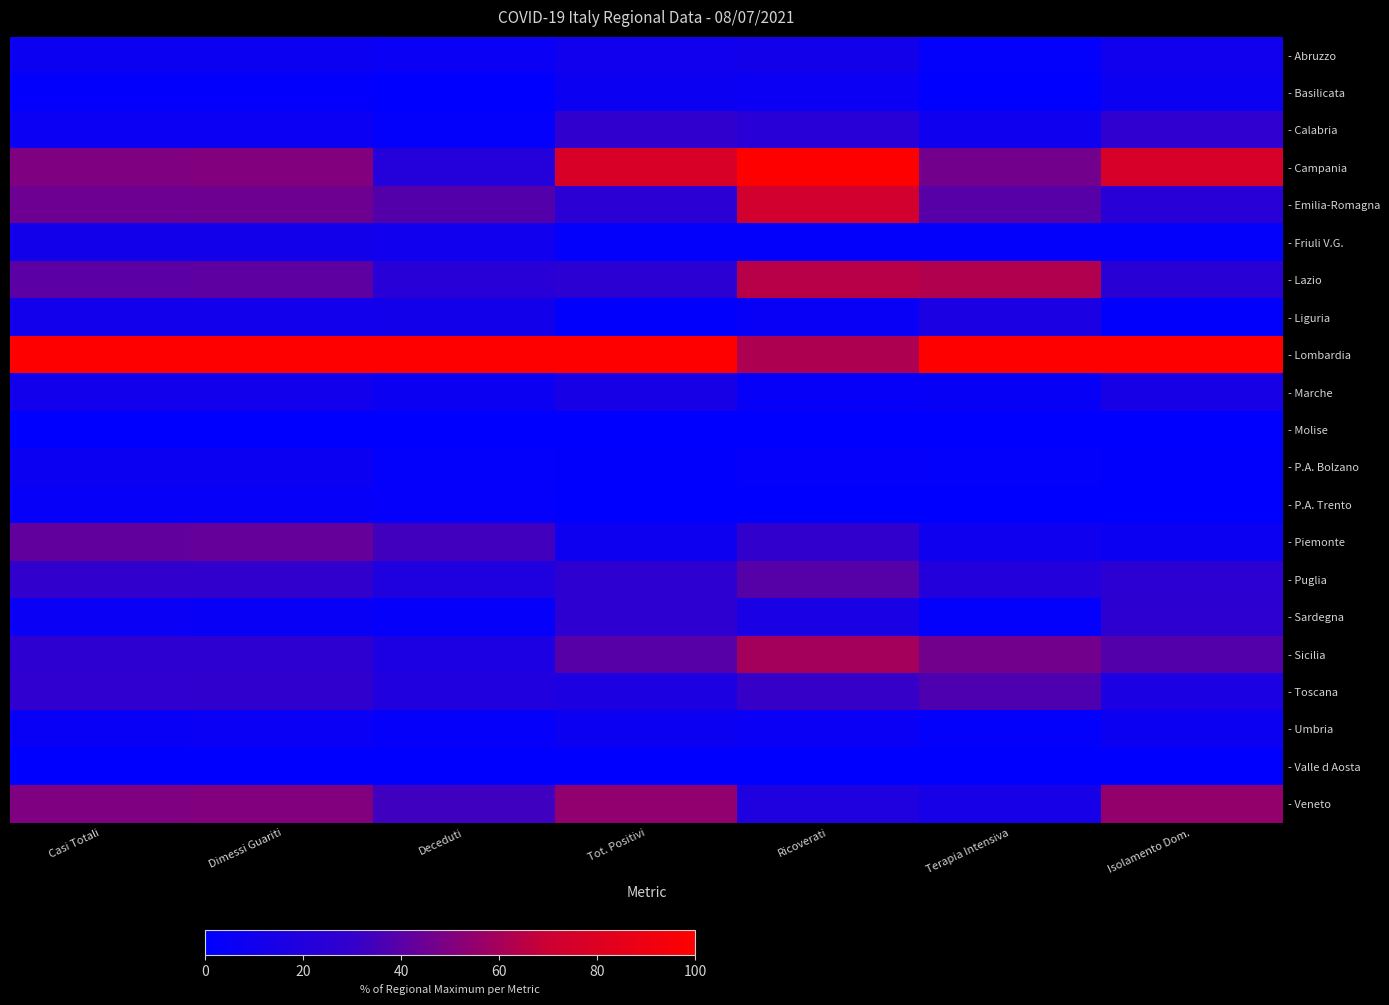

Reading left to right, list all the values displayed in this chart.

- Abruzzo: Casi Totali=0.1	Dimessi Guariti=0.1	Deceduti=0.1	Tot. Positivi=0.1	Ricoverati=0.1	Terapia Intensiva=0.0	Isolamento Dom.=0.1
- Basilicata: Casi Totali=0.0	Dimessi Guariti=0.0	Deceduti=0.0	Tot. Positivi=0.1	Ricoverati=0.1	Terapia Intensiva=0.0	Isolamento Dom.=0.1
- Calabria: Casi Totali=0.1	Dimessi Guariti=0.1	Deceduti=0.0	Tot. Positivi=0.3	Ricoverati=0.2	Terapia Intensiva=0.1	Isolamento Dom.=0.3
- Campania: Casi Totali=0.5	Dimessi Guariti=0.5	Deceduti=0.2	Tot. Positivi=0.8	Ricoverati=1.0	Terapia Intensiva=0.5	Isolamento Dom.=0.8
- Emilia-Romagna: Casi Totali=0.5	Dimessi Guariti=0.5	Deceduti=0.4	Tot. Positivi=0.2	Ricoverati=0.7	Terapia Intensiva=0.4	Isolamento Dom.=0.2
- Friuli V.G.: Casi Totali=0.1	Dimessi Guariti=0.1	Deceduti=0.1	Tot. Positivi=0.0	Ricoverati=0.0	Terapia Intensiva=0.0	Isolamento Dom.=0.0
- Lazio: Casi Totali=0.4	Dimessi Guariti=0.4	Deceduti=0.2	Tot. Positivi=0.3	Ricoverati=0.6	Terapia Intensiva=0.6	Isolamento Dom.=0.2
- Liguria: Casi Totali=0.1	Dimessi Guariti=0.1	Deceduti=0.1	Tot. Positivi=0.0	Ricoverati=0.1	Terapia Intensiva=0.2	Isolamento Dom.=0.0
- Lombardia: Casi Totali=1.0	Dimessi Guariti=1.0	Deceduti=1.0	Tot. Positivi=1.0	Ricoverati=0.6	Terapia Intensiva=1.0	Isolamento Dom.=1.0
- Marche: Casi Totali=0.1	Dimessi Guariti=0.1	Deceduti=0.1	Tot. Positivi=0.1	Ricoverati=0.0	Terapia Intensiva=0.0	Isolamento Dom.=0.1
- Molise: Casi Totali=0.0	Dimessi Guariti=0.0	Deceduti=0.0	Tot. Positivi=0.0	Ricoverati=0.0	Terapia Intensiva=0.0	Isolamento Dom.=0.0
- P.A. Bolzano: Casi Totali=0.1	Dimessi Guariti=0.1	Deceduti=0.0	Tot. Positivi=0.0	Ricoverati=0.0	Terapia Intensiva=0.0	Isolamento Dom.=0.0
- P.A. Trento: Casi Totali=0.0	Dimessi Guariti=0.0	Deceduti=0.0	Tot. Positivi=0.0	Ricoverati=0.0	Terapia Intensiva=0.0	Isolamento Dom.=0.0
- Piemonte: Casi Totali=0.4	Dimessi Guariti=0.4	Deceduti=0.3	Tot. Positivi=0.1	Ricoverati=0.3	Terapia Intensiva=0.1	Isolamento Dom.=0.1
- Puglia: Casi Totali=0.3	Dimessi Guariti=0.3	Deceduti=0.2	Tot. Positivi=0.3	Ricoverati=0.4	Terapia Intensiva=0.2	Isolamento Dom.=0.3
- Sardegna: Casi Totali=0.1	Dimessi Guariti=0.1	Deceduti=0.0	Tot. Positivi=0.3	Ricoverati=0.2	Terapia Intensiva=0.0	Isolamento Dom.=0.3
- Sicilia: Casi Totali=0.3	Dimessi Guariti=0.3	Deceduti=0.2	Tot. Positivi=0.4	Ricoverati=0.6	Terapia Intensiva=0.5	Isolamento Dom.=0.4
- Toscana: Casi Totali=0.3	Dimessi Guariti=0.3	Deceduti=0.2	Tot. Positivi=0.2	Ricoverati=0.3	Terapia Intensiva=0.4	Isolamento Dom.=0.2
- Umbria: Casi Totali=0.1	Dimessi Guariti=0.1	Deceduti=0.0	Tot. Positivi=0.1	Ricoverati=0.1	Terapia Intensiva=0.0	Isolamento Dom.=0.1
- Valle d Aosta: Casi Totali=0.0	Dimessi Guariti=0.0	Deceduti=0.0	Tot. Positivi=0.0	Ricoverati=0.0	Terapia Intensiva=0.0	Isolamento Dom.=0.0
- Veneto: Casi Totali=0.5	Dimessi Guariti=0.5	Deceduti=0.3	Tot. Positivi=0.5	Ricoverati=0.2	Terapia Intensiva=0.1	Isolamento Dom.=0.6